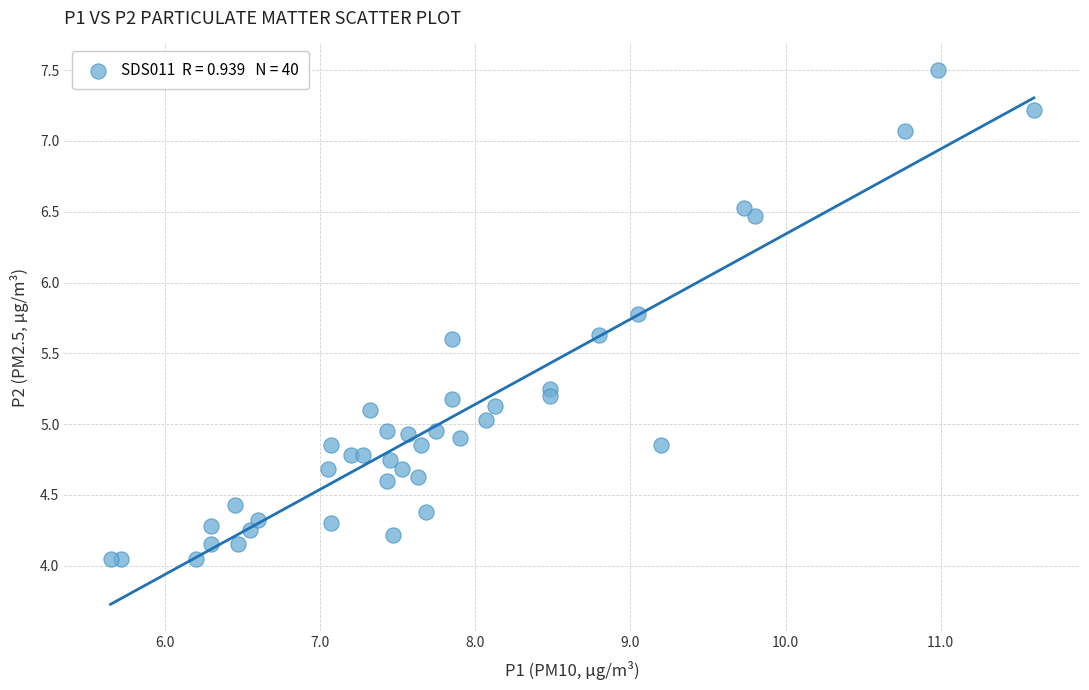

What is the range of Y values (max minus min)?

3.5